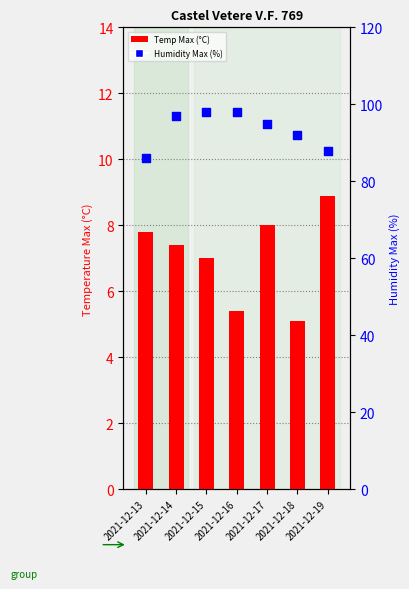

What are all the series names shown in the legend?

Temp Max (°C), Humidity Max (%)